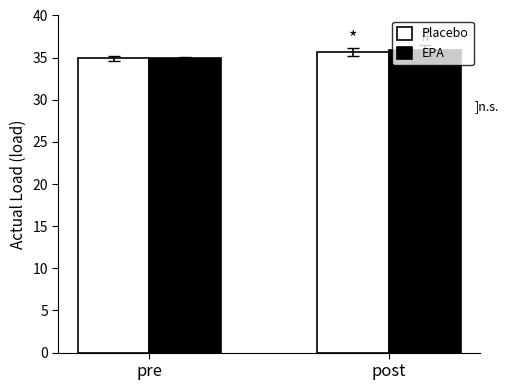

Which series has the widest spread of values?

EPA